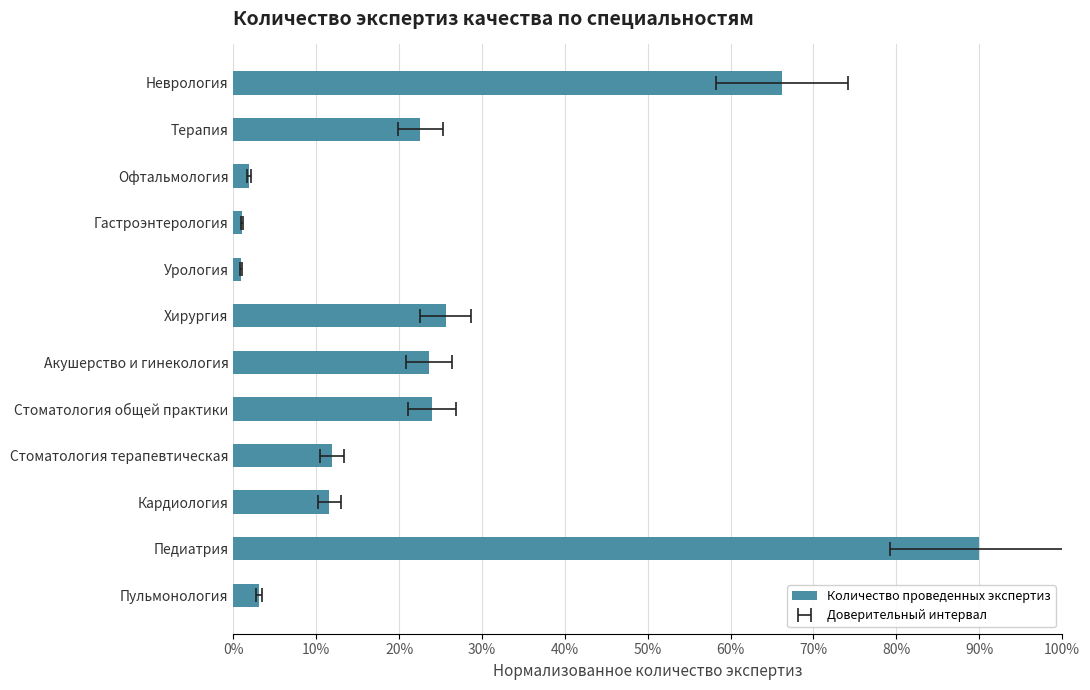

What is the difference between the second highest and minimum values?

65.3